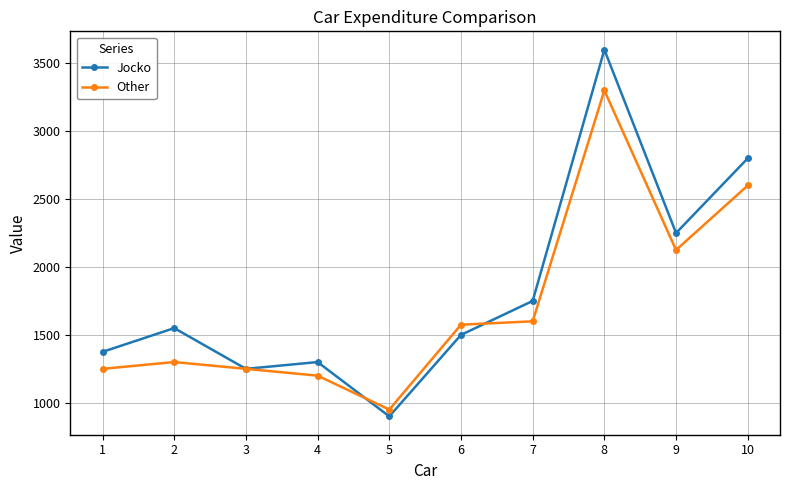

Reading right to left, transcribe all the data shown in this chart.

Jocko: 10=2800	9=2250	8=3600	7=1750	6=1500	5=900	4=1300	3=1250	2=1550	1=1375
Other: 10=2600	9=2125	8=3300	7=1600	6=1575	5=950	4=1200	3=1250	2=1300	1=1250